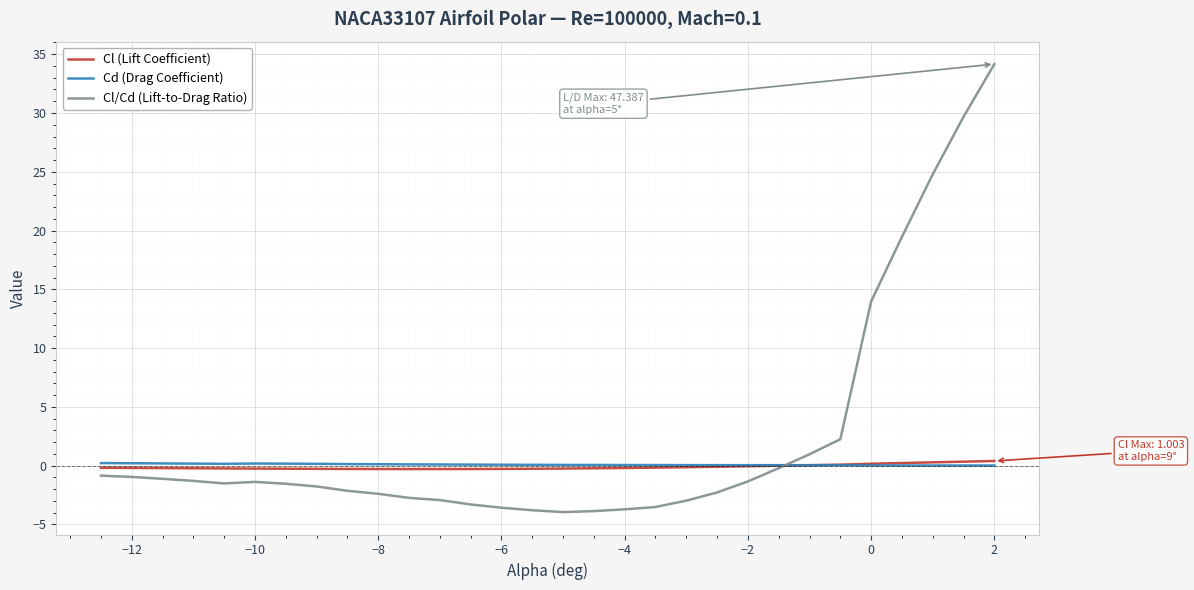

What is the greatest value displayed?

34.2